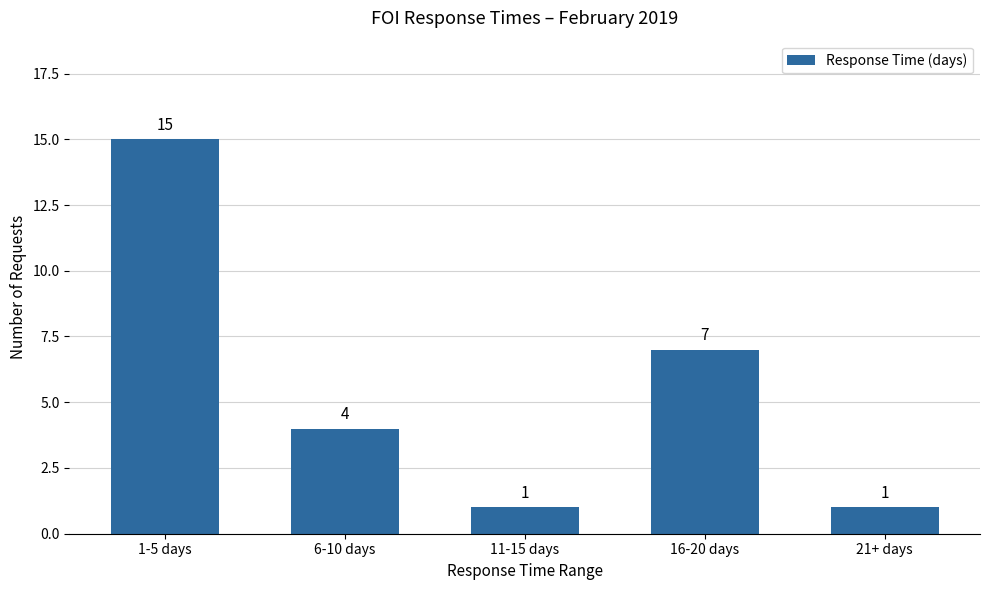

What is the maximum value shown in the chart?

15